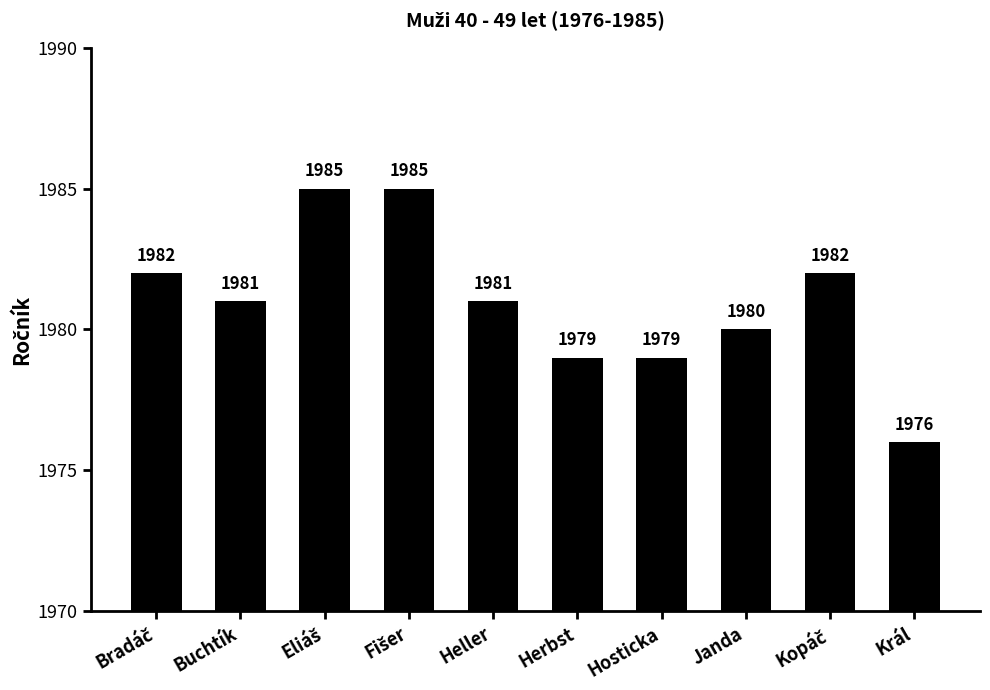

Between Král and Herbst, which is larger?

Herbst